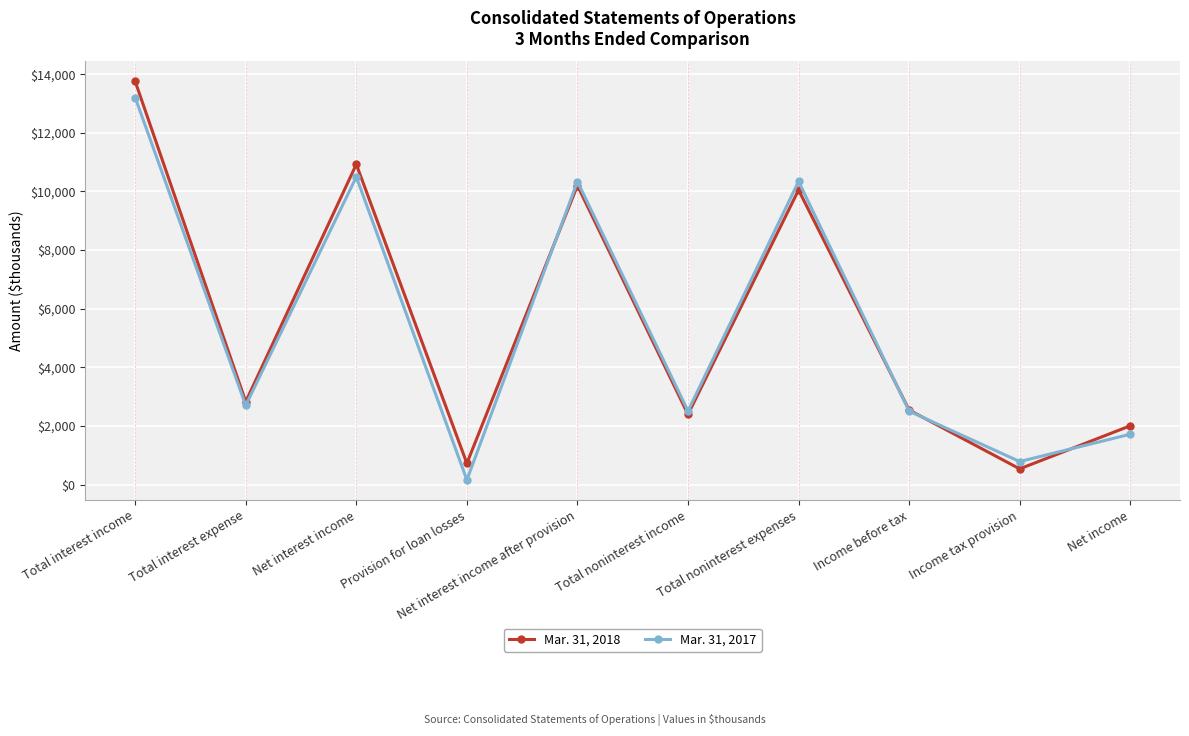

Which series has the largest range (max minus min)?

Mar. 31, 2018